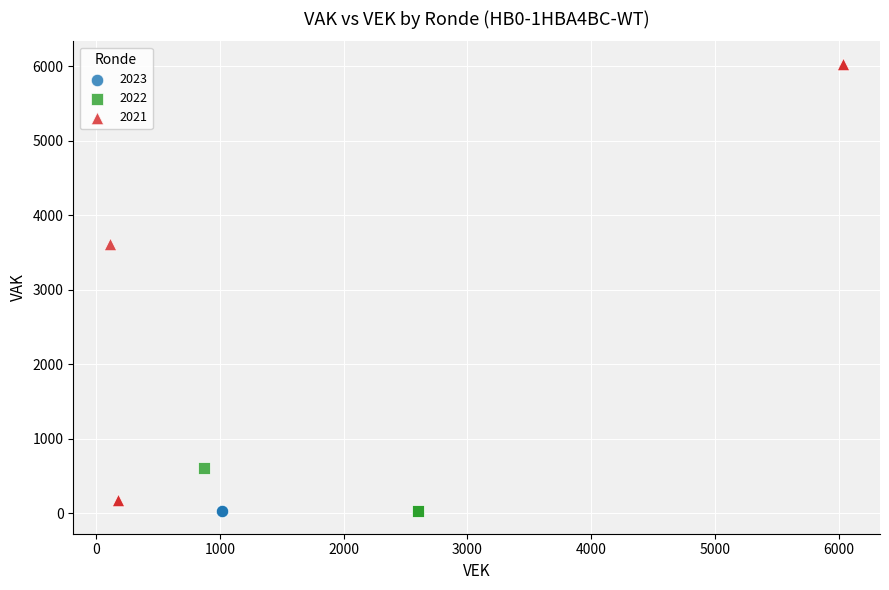

Which series contains the highest Y value?

2021